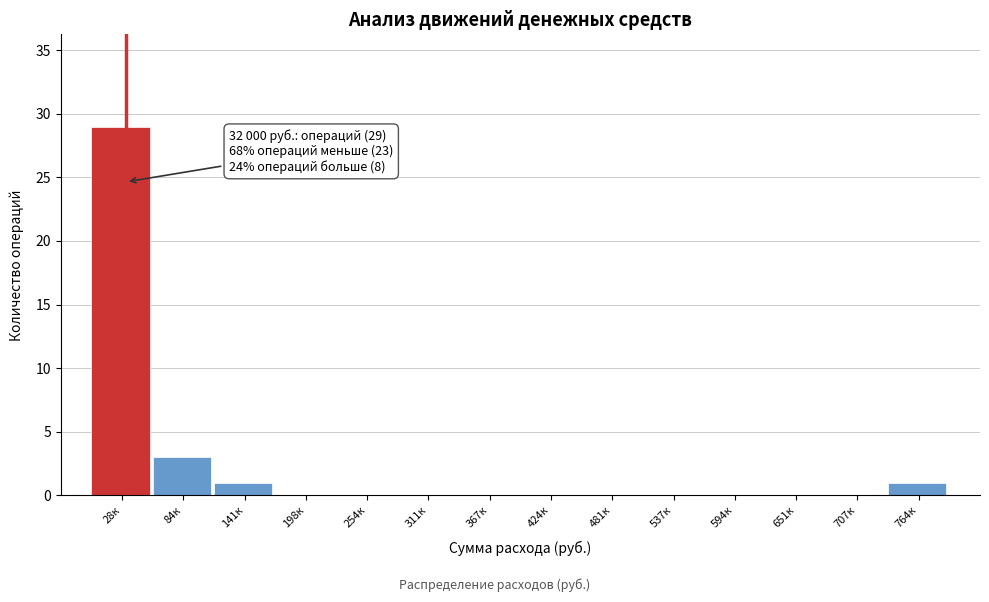

Reading left to right, what are all the values shown in this chart?

28к=29	84к=3	141к=1	198к=0	254к=0	311к=0	367к=0	424к=0	481к=0	537к=0	594к=0	651к=0	707к=0	764к=1